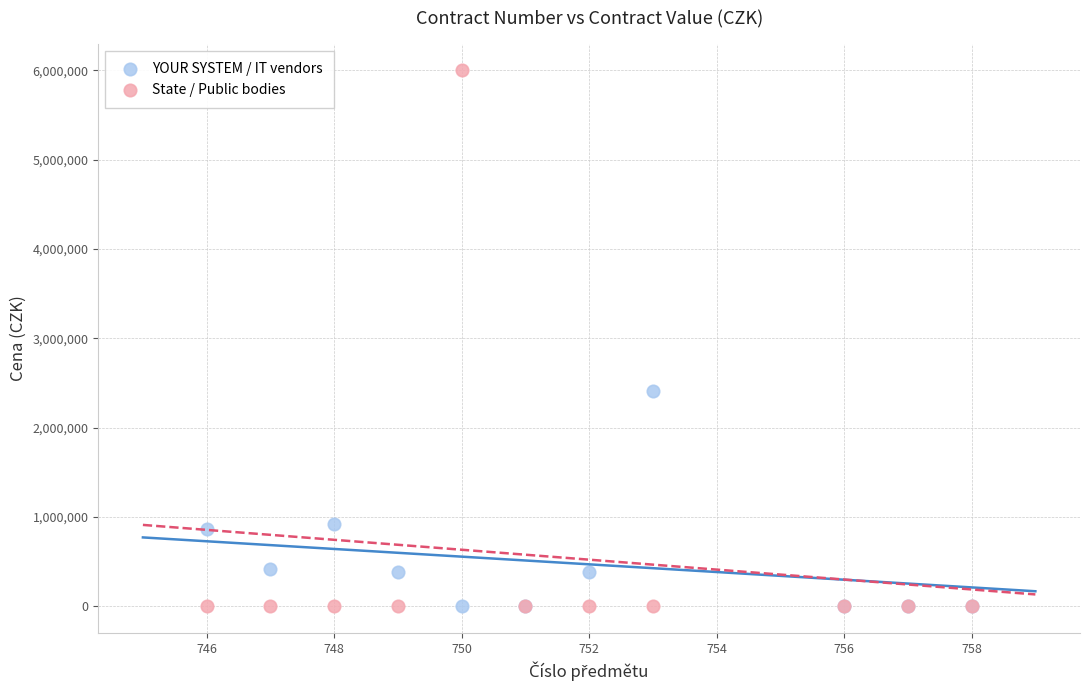

Which series contains the highest Y value?

State / Public bodies